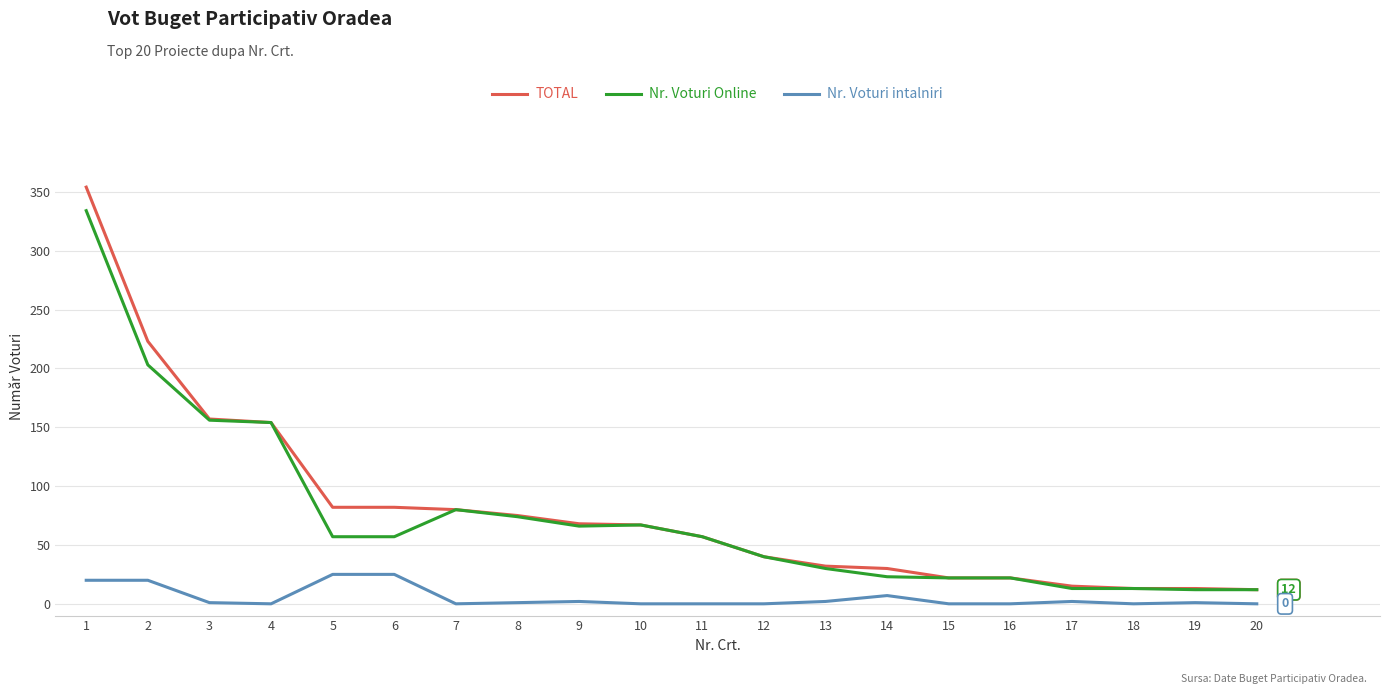

The value of Nr. Voturi Online at 16 is 22. True or false?

True